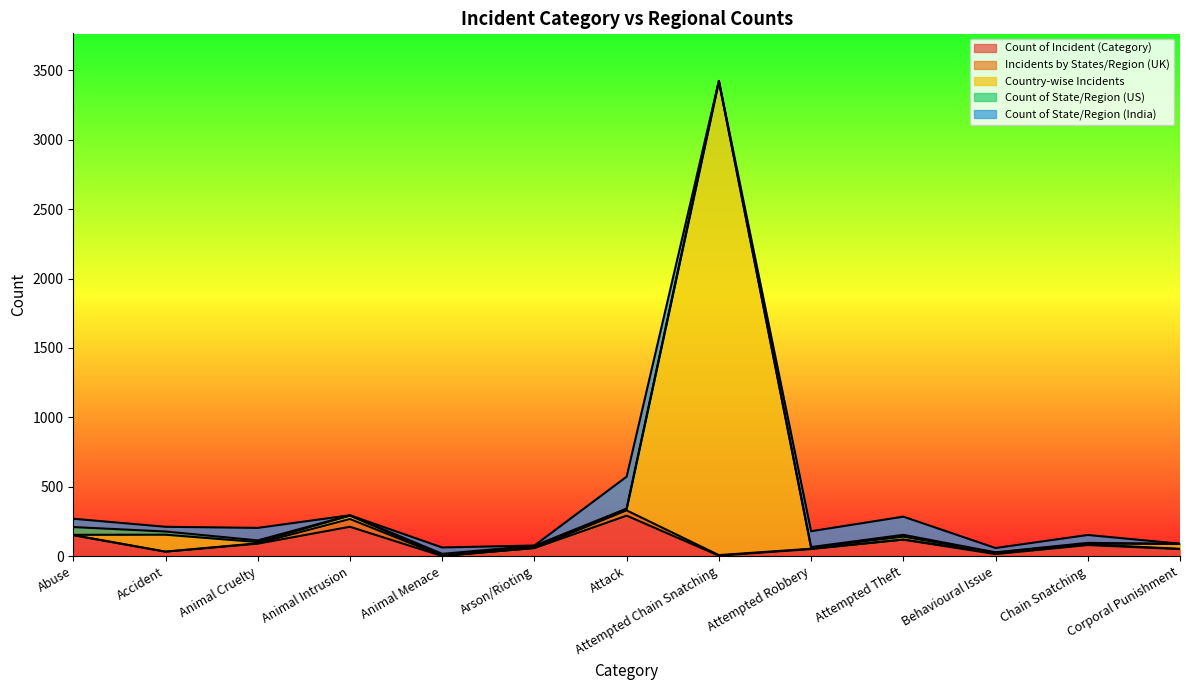

Where is the first local minimum for Count of State/Region (US)?

Animal Intrusion